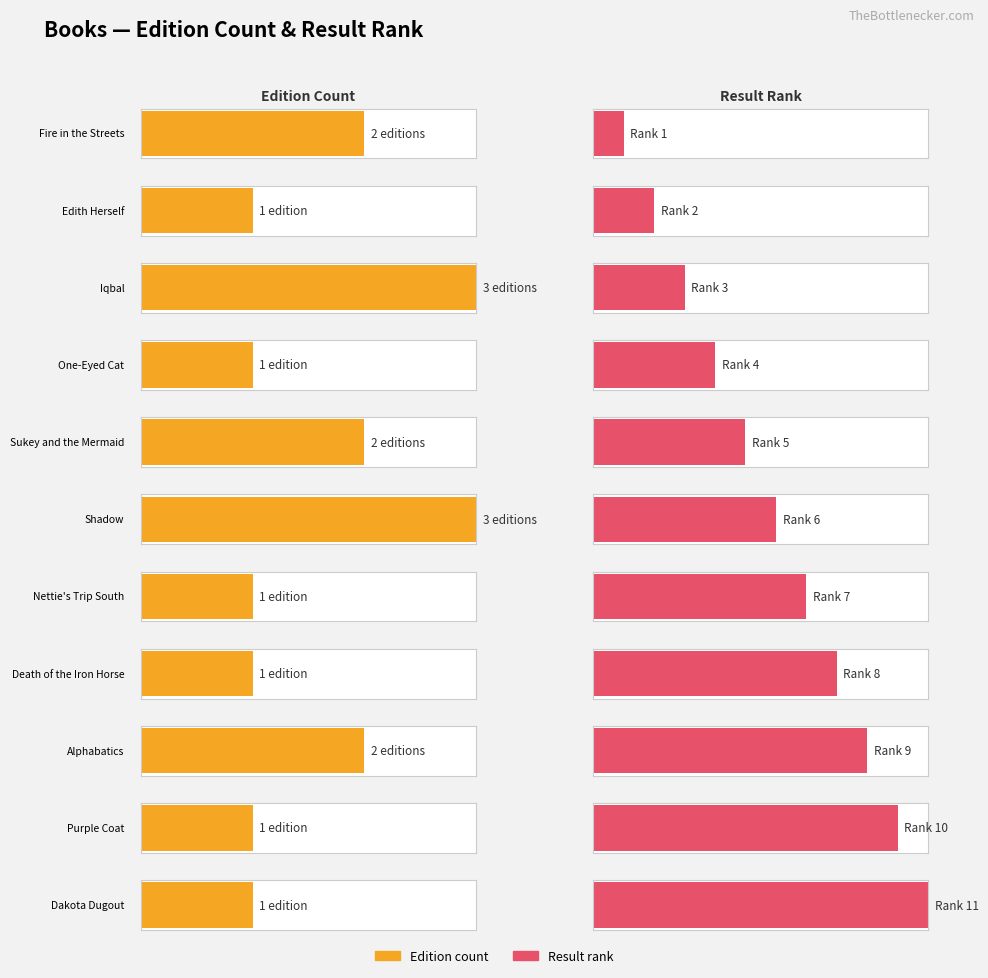

At which label does Count of editions reach its peak?

Iqbal